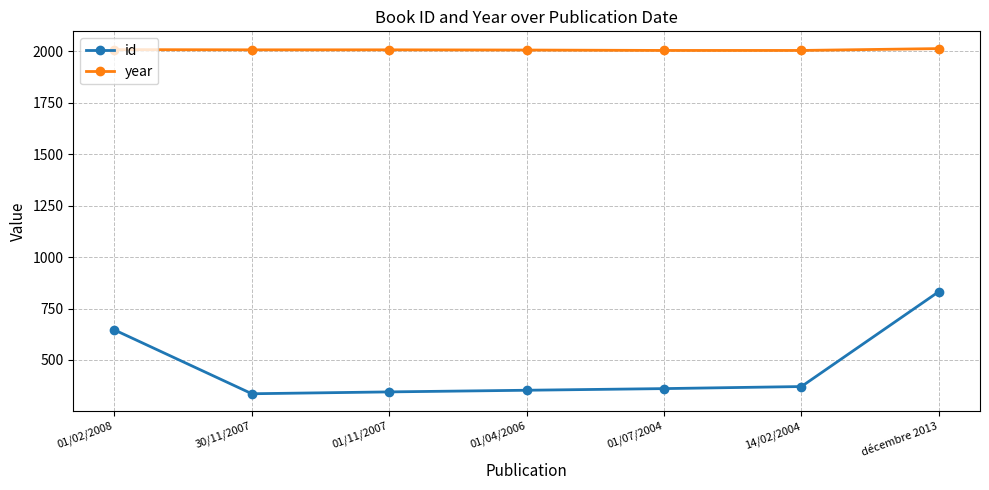

Does the chart have visible grid lines?

Yes